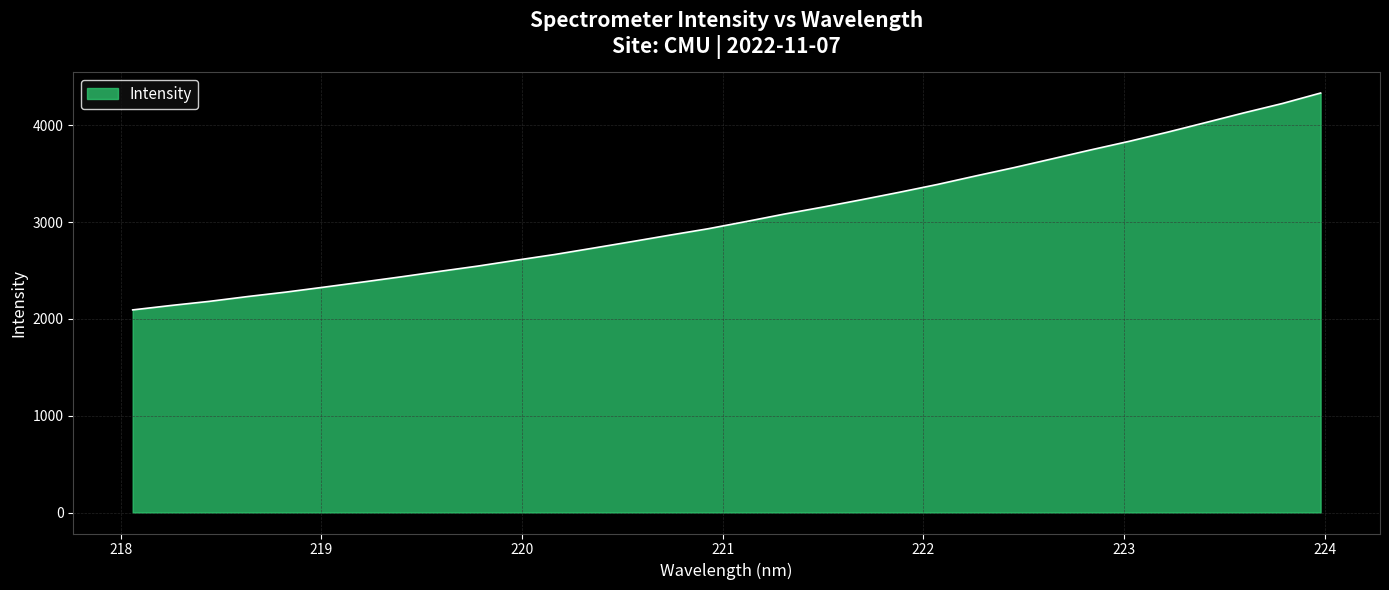

Does the chart display data point markers on the line(s)?

No